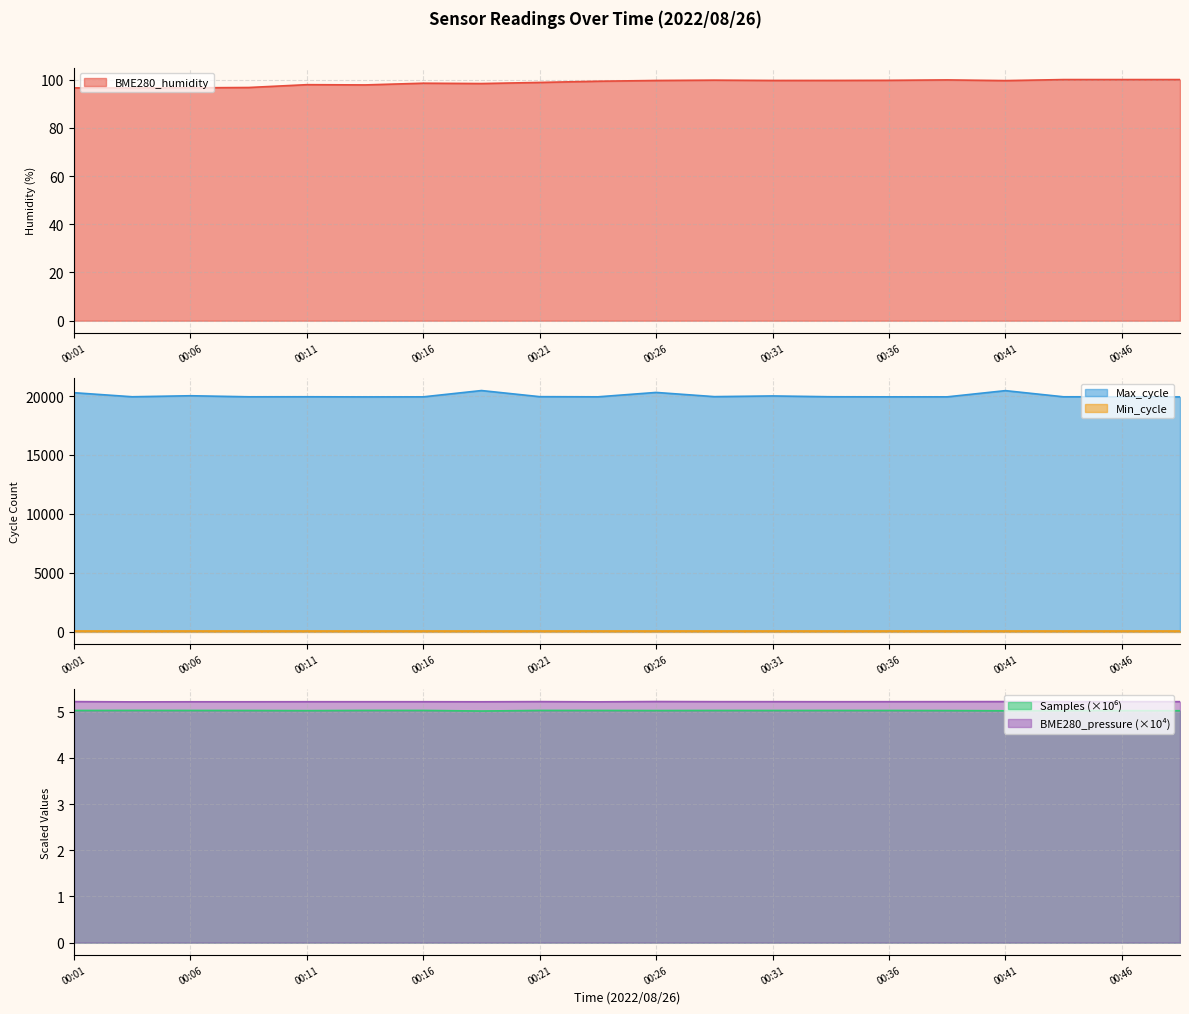

What is the maximum value for BME280_pressure (×10⁴)?

5.2